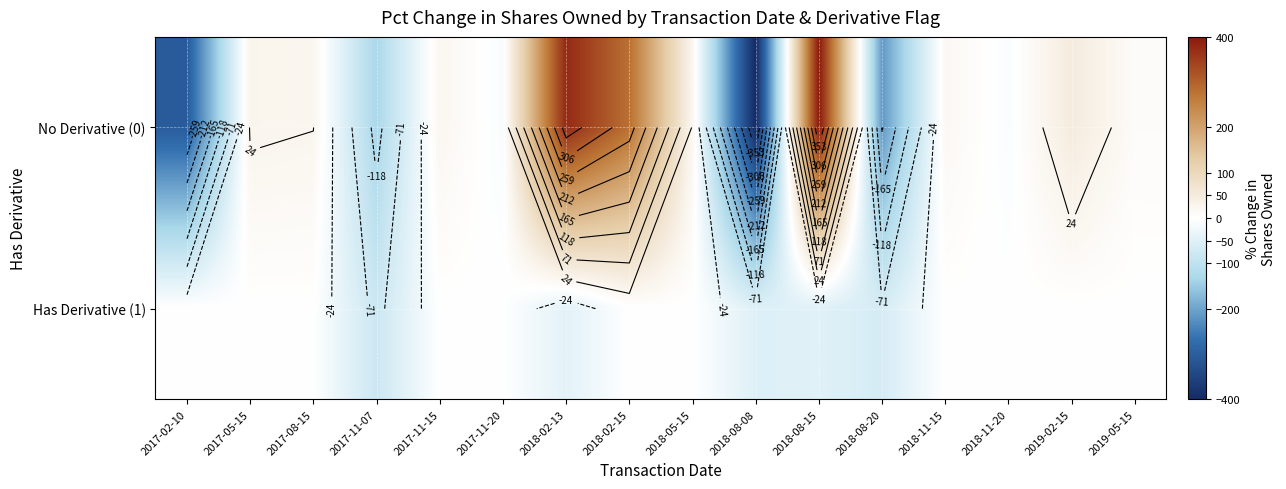

What is the total value across all series at 2017-11-15?

21